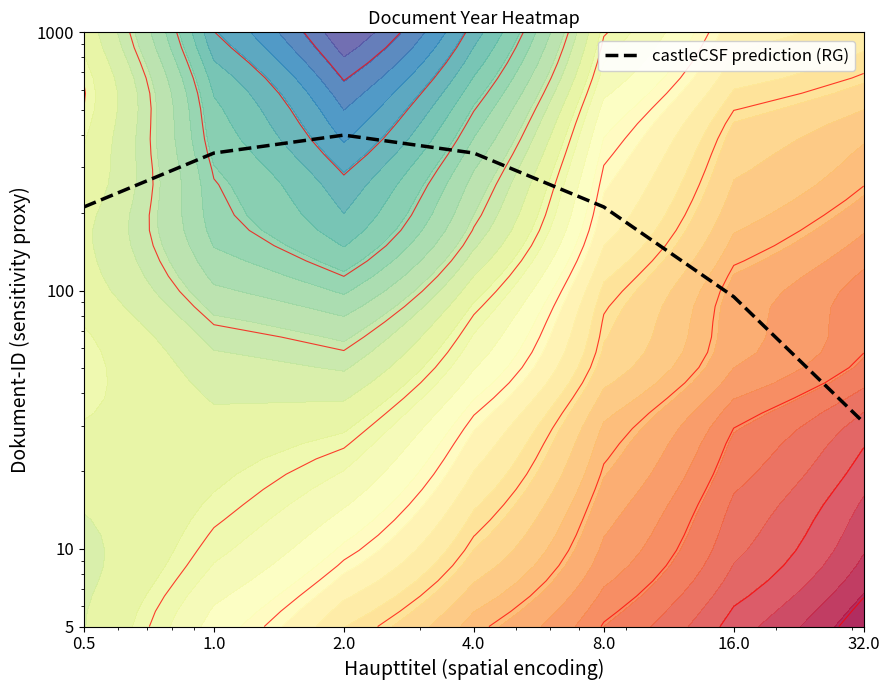

What is the approximate value at 32.0?

30.8